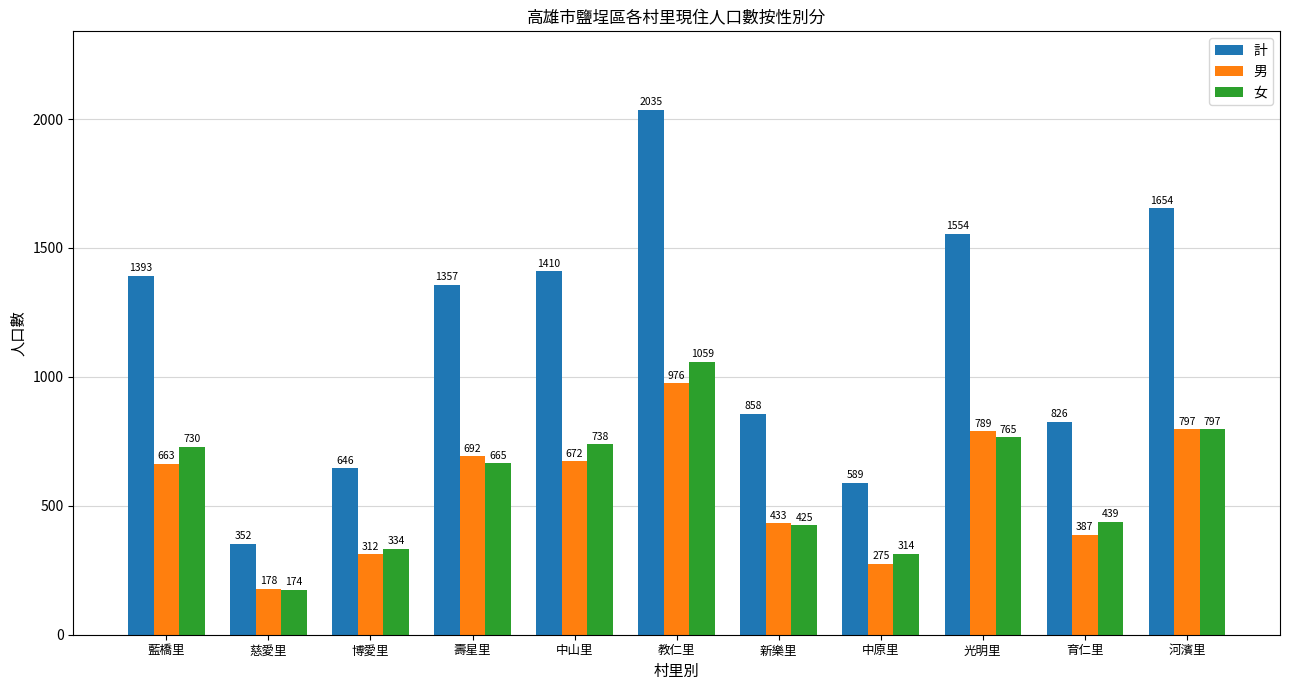

What position from the left is 藍橋里?

1